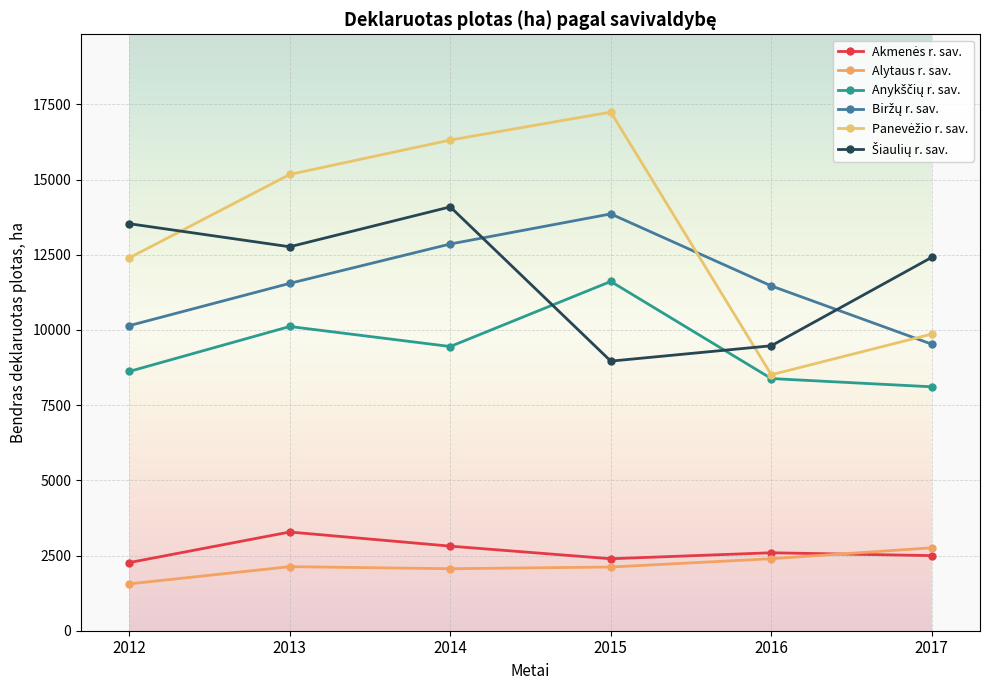

What is the smallest value displayed?

1557.0